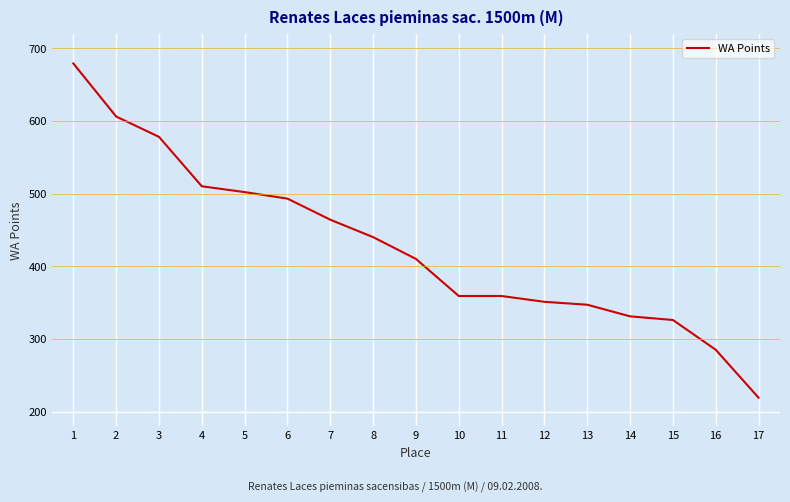

What is the smallest value displayed?

219